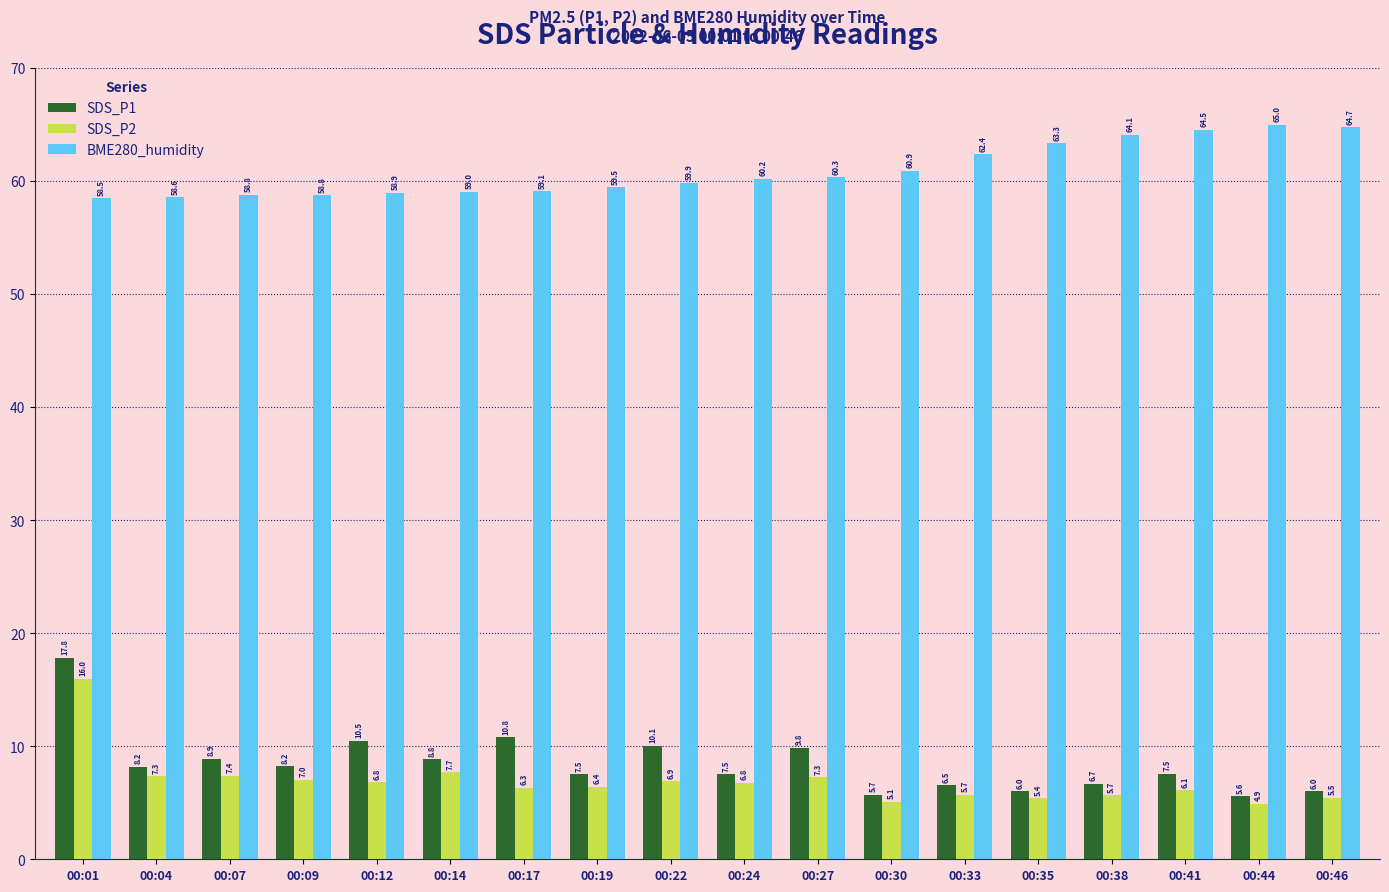

Is it true that SDS_P1 equals 9.5 at 00:35?

False